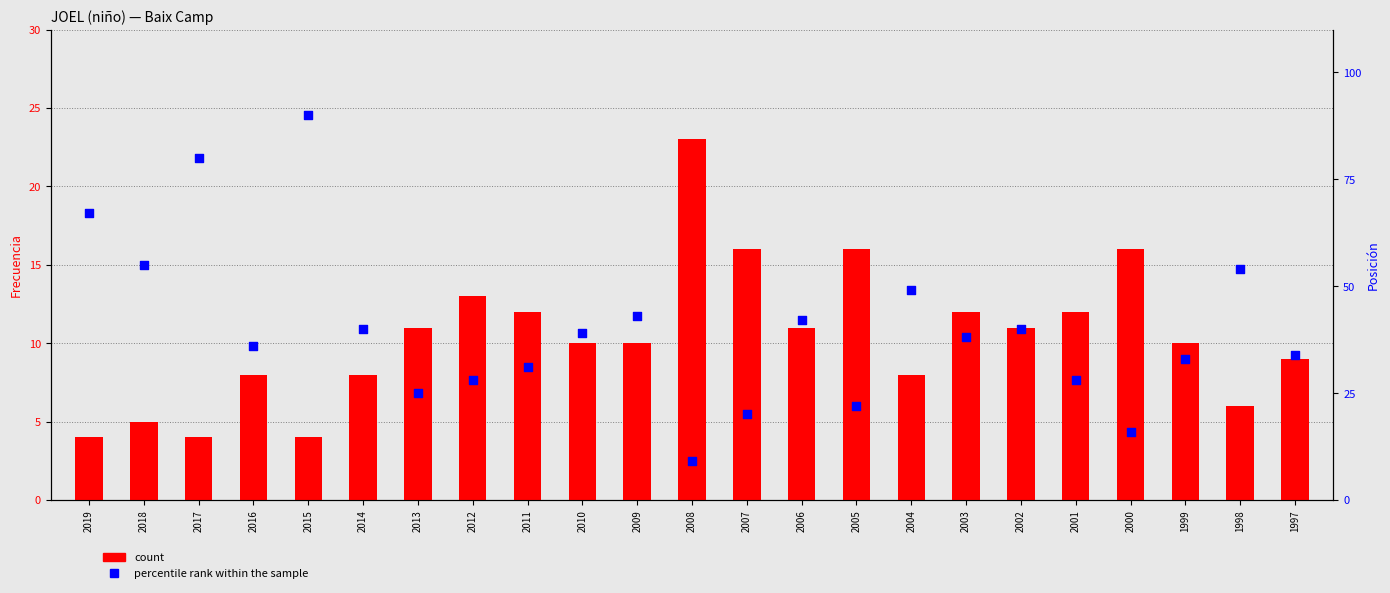

Which series contains the highest Y value?

percentile rank within the sample